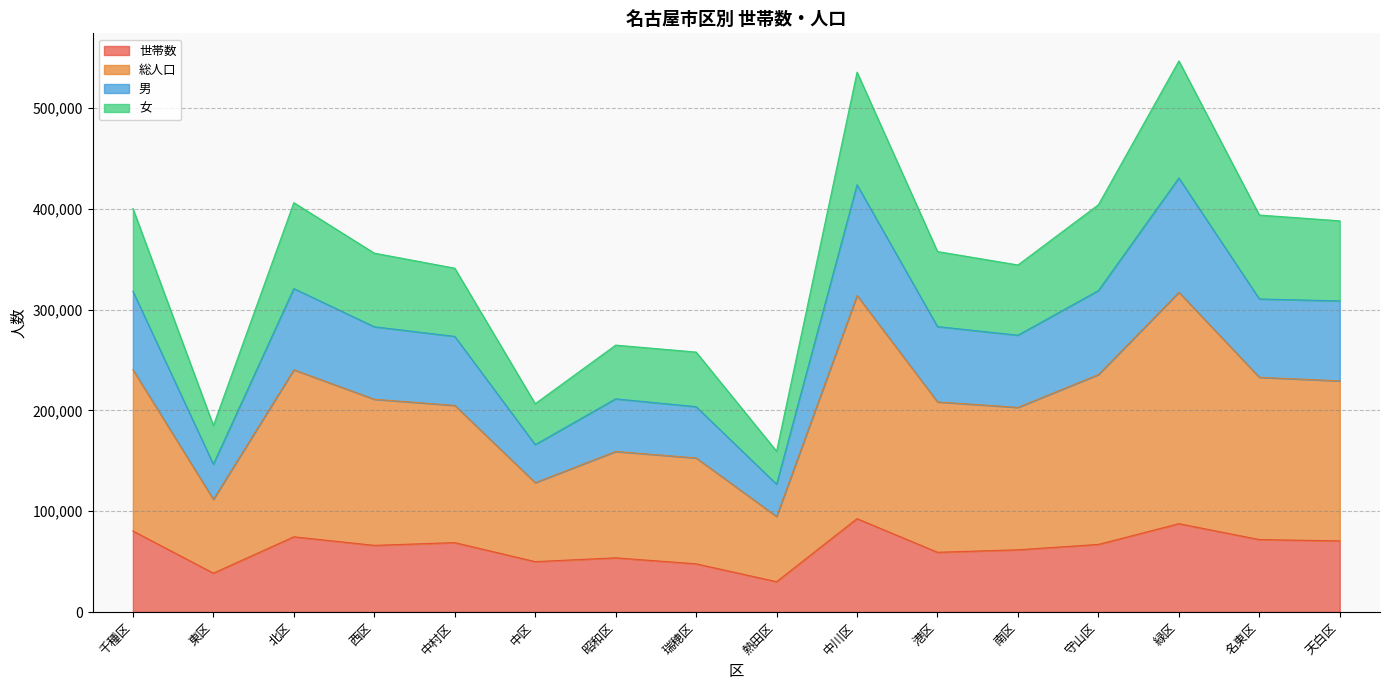

Does the chart have visible grid lines?

Yes